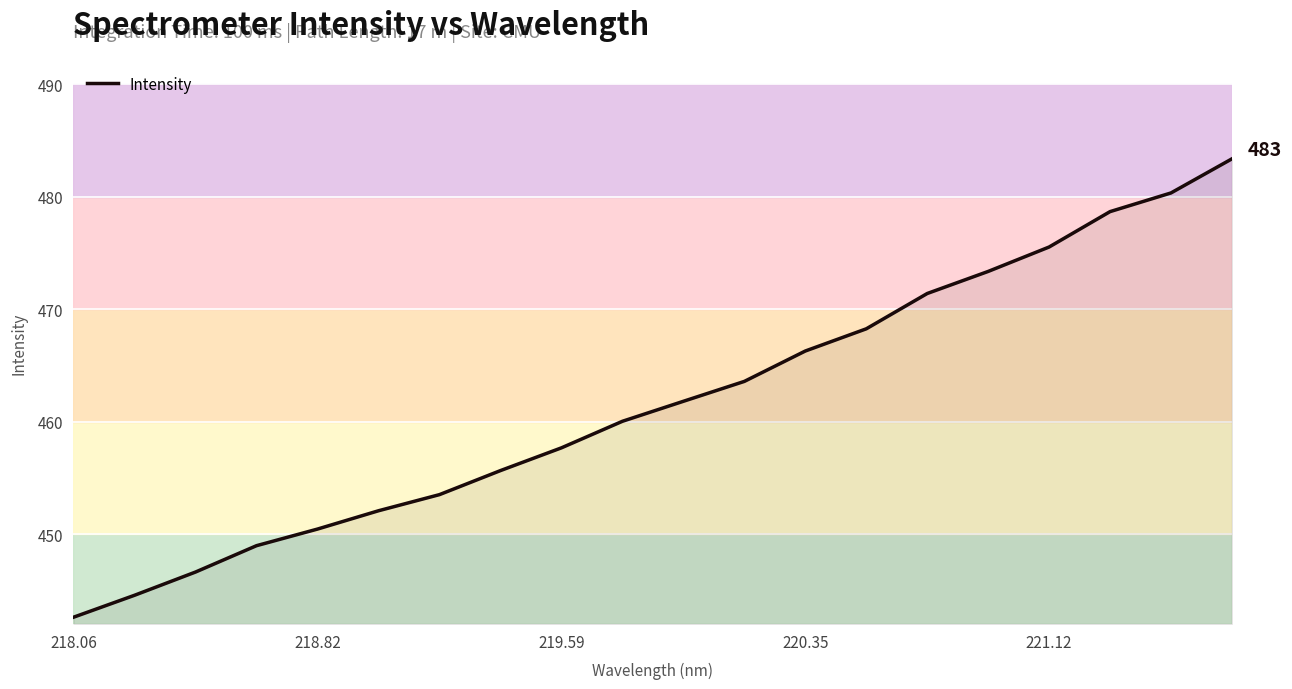

What is the smallest value displayed?

442.6